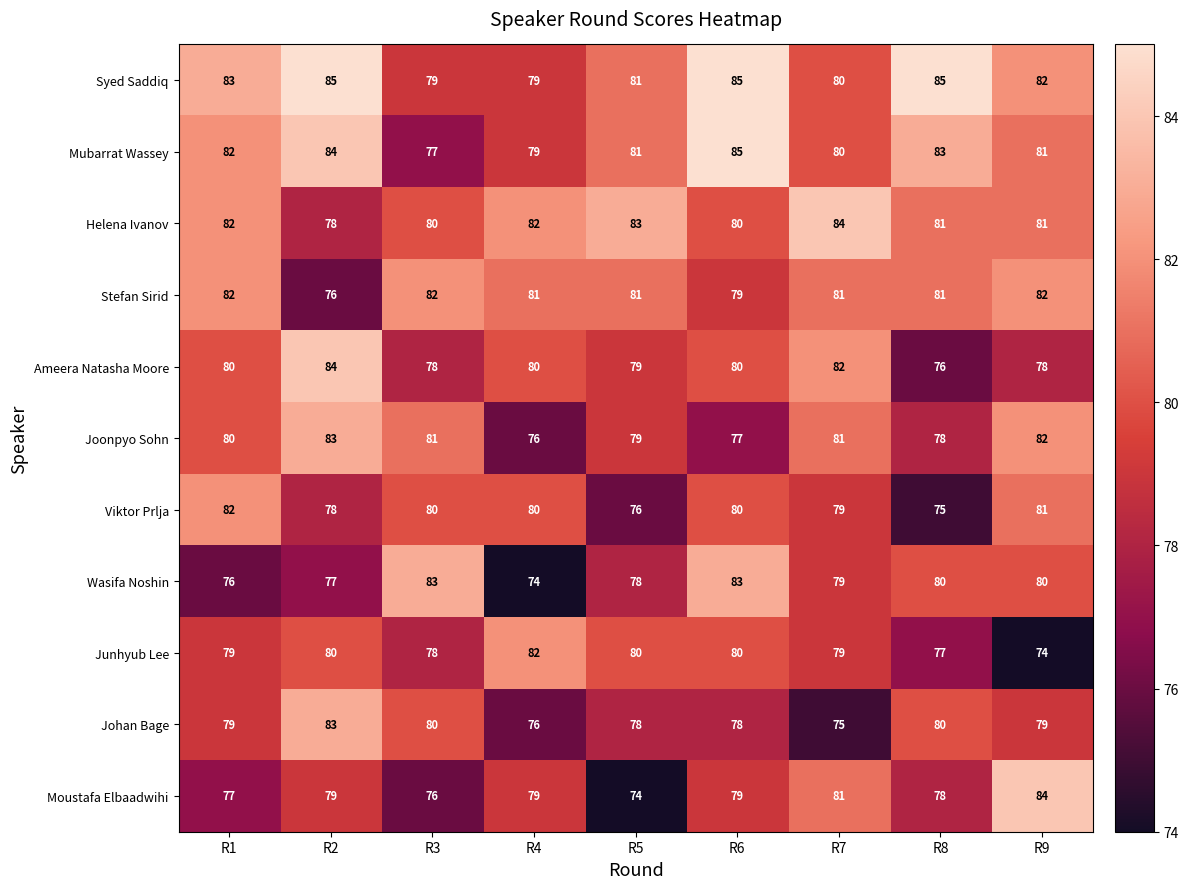

What is the difference between the maximum and minimum values in the Wasifa Noshin series?

9